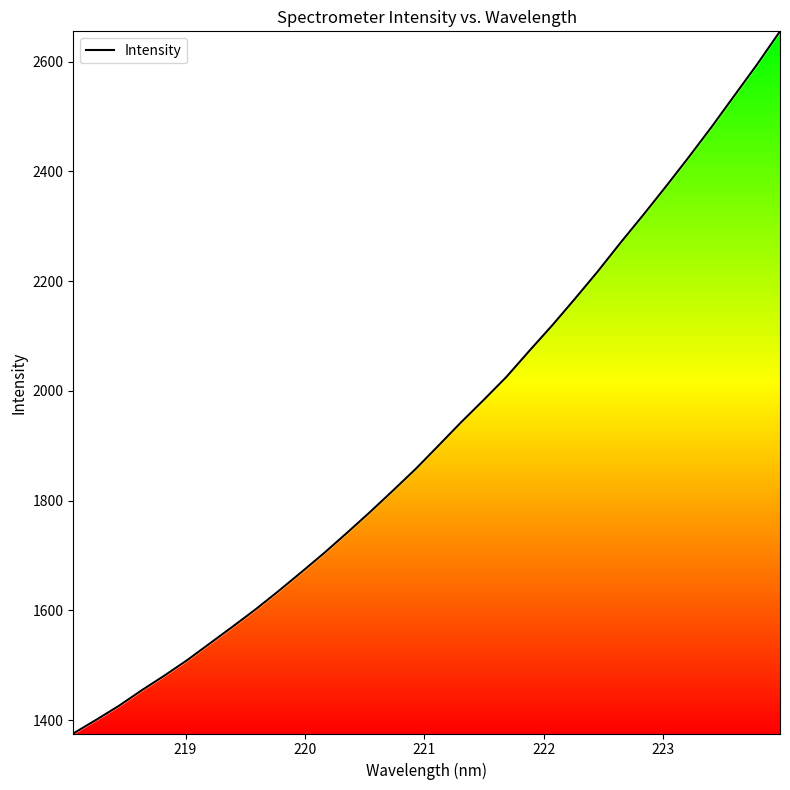

What is the maximum value shown in the chart?

2655.0